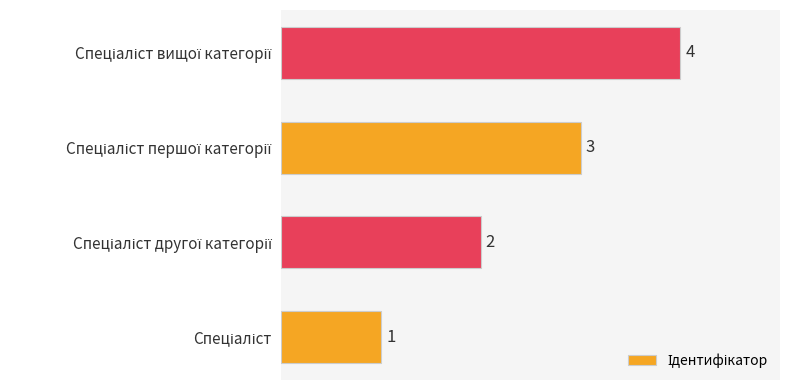

What is the difference between the maximum and minimum values?

3